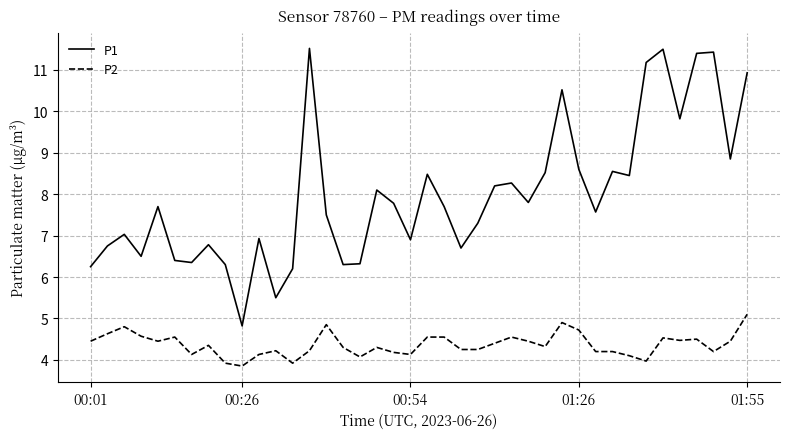

How many distinct data groups are displayed?

2